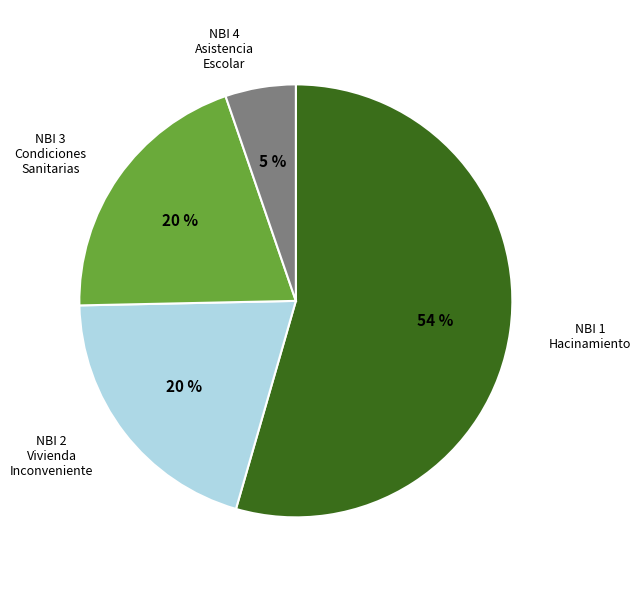

Is there a majority slice in this chart?

Yes